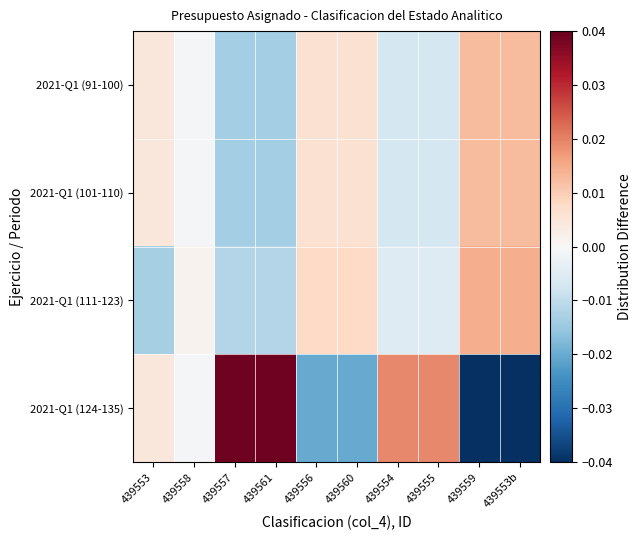

Which label corresponds to the largest value in the chart?

439557